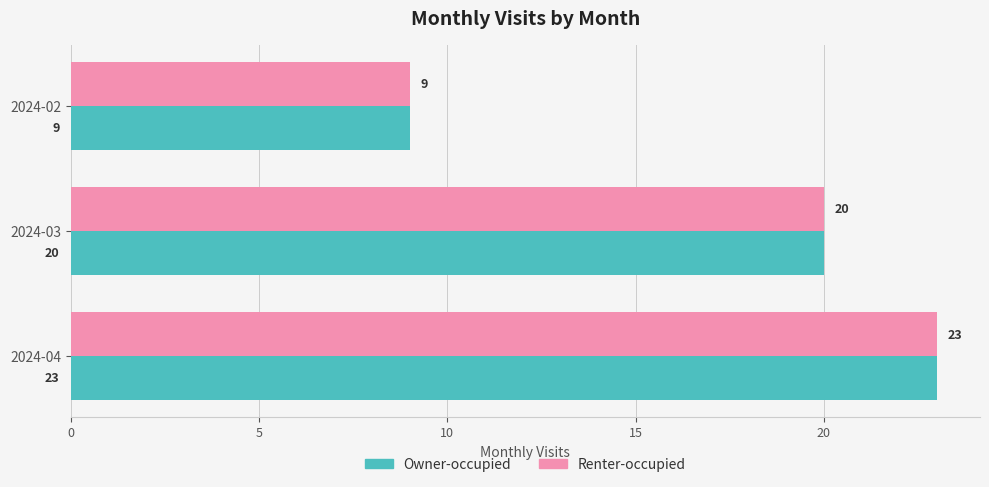

Read the Renter-occupied value at 2024-03, to the nearest 5.

20